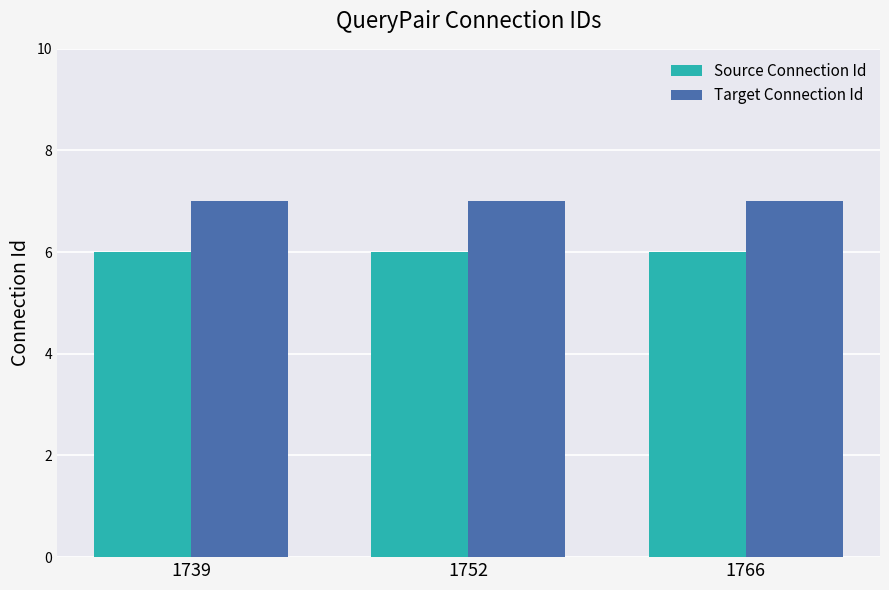

At how many categories does at least one series exceed 6?

3